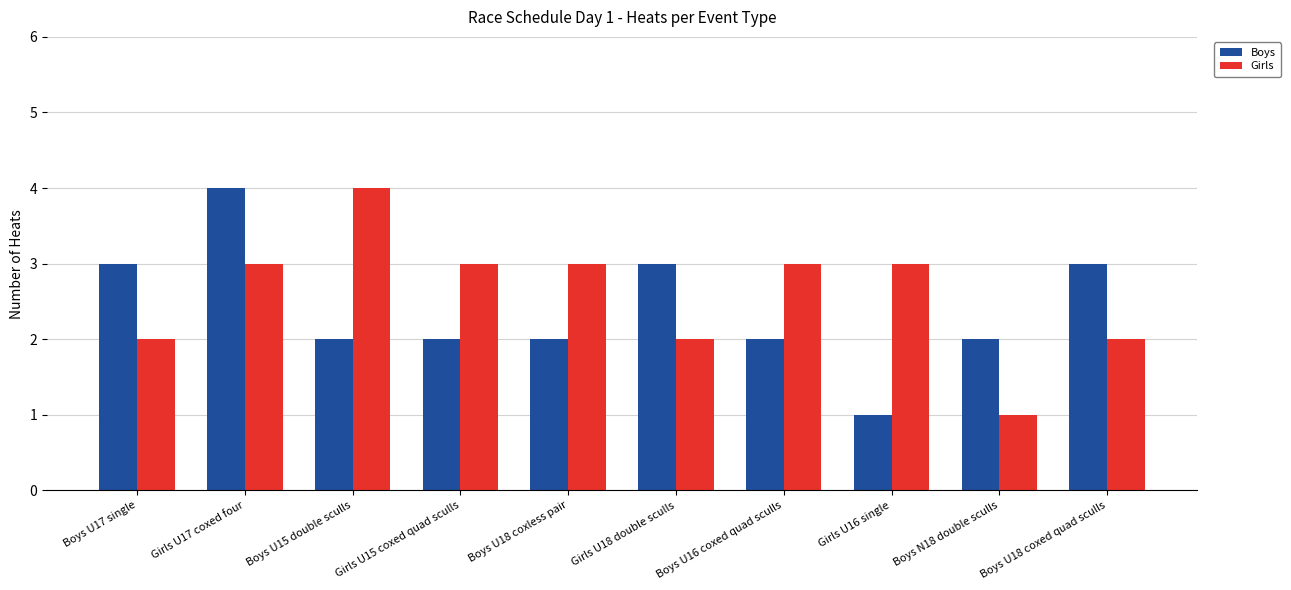

How many Girls values are between 2 and 3?

8